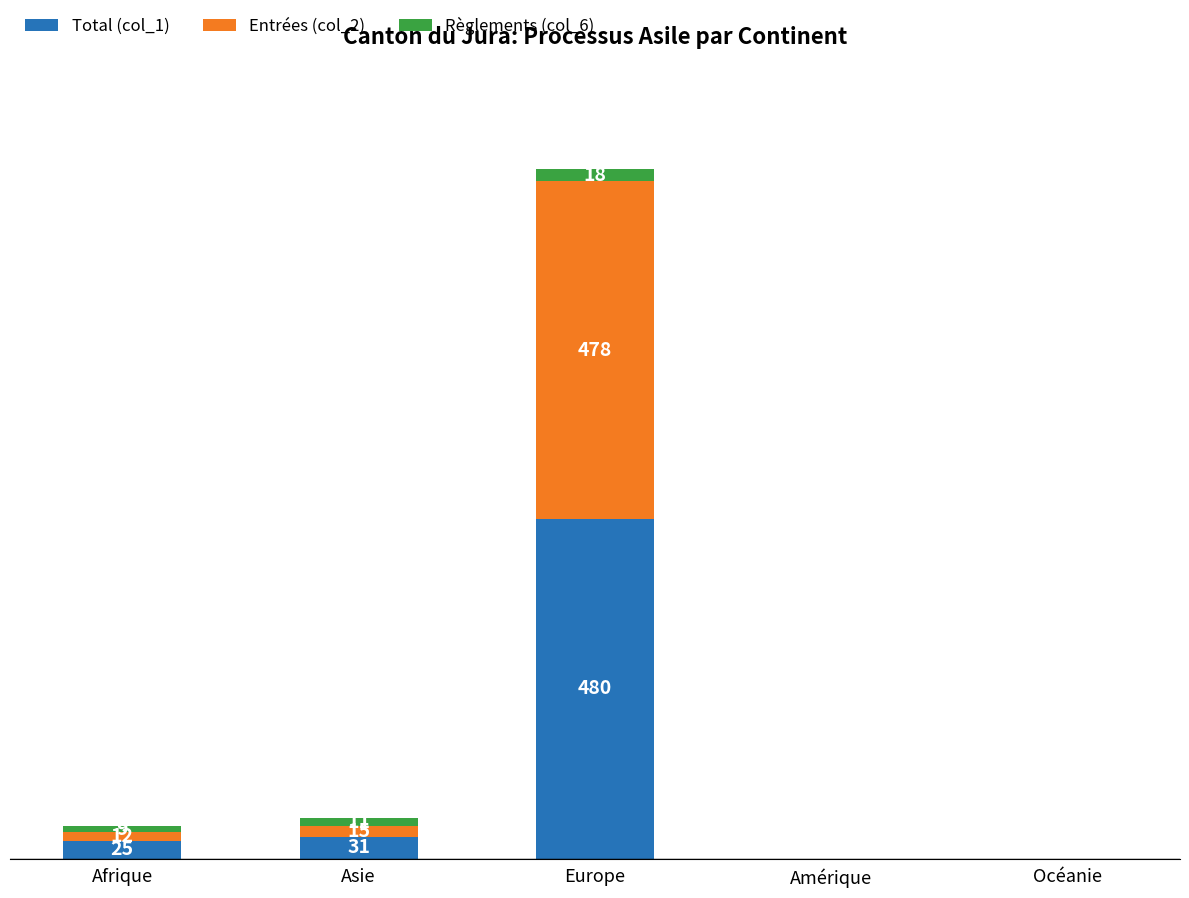

What are all the series names shown in the legend?

Total (col_1), Entrées (col_2), Règlements (col_6)